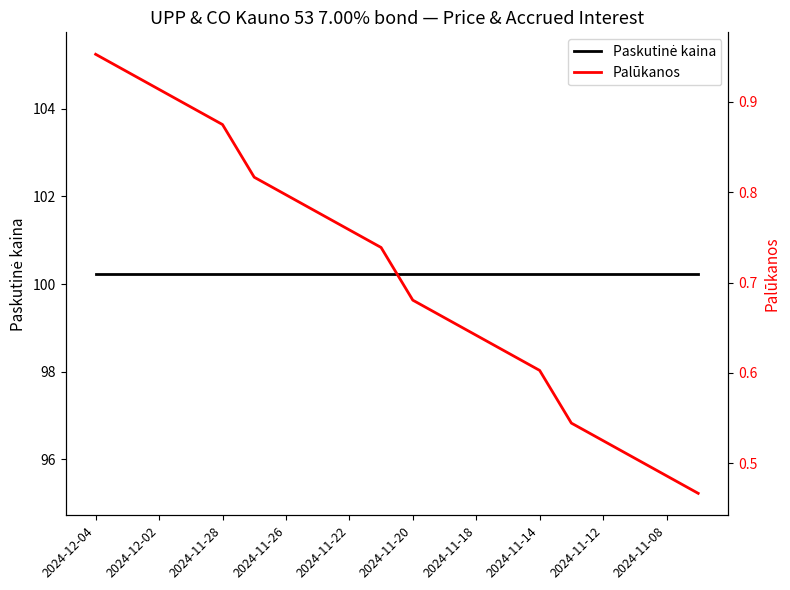

Rank the series by their maximum value, from highest to lowest.

Paskutinė kaina, Palūkanos